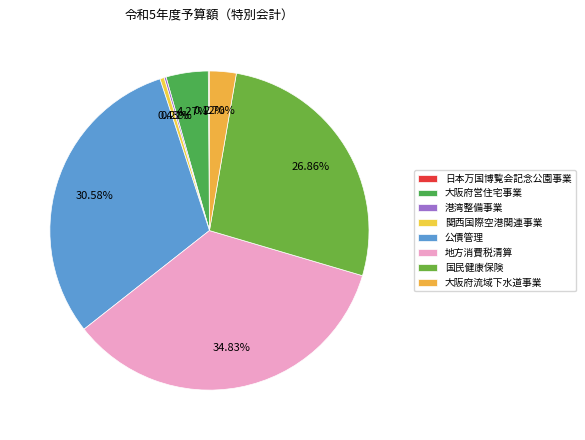

Rank the categories by value from lowest to highest.

日本万国博覧会記念公園事業, 港湾整備事業, 関西国際空港関連事業, 大阪府流域下水道事業, 大阪府営住宅事業, 国民健康保険, 公債管理, 地方消費税清算